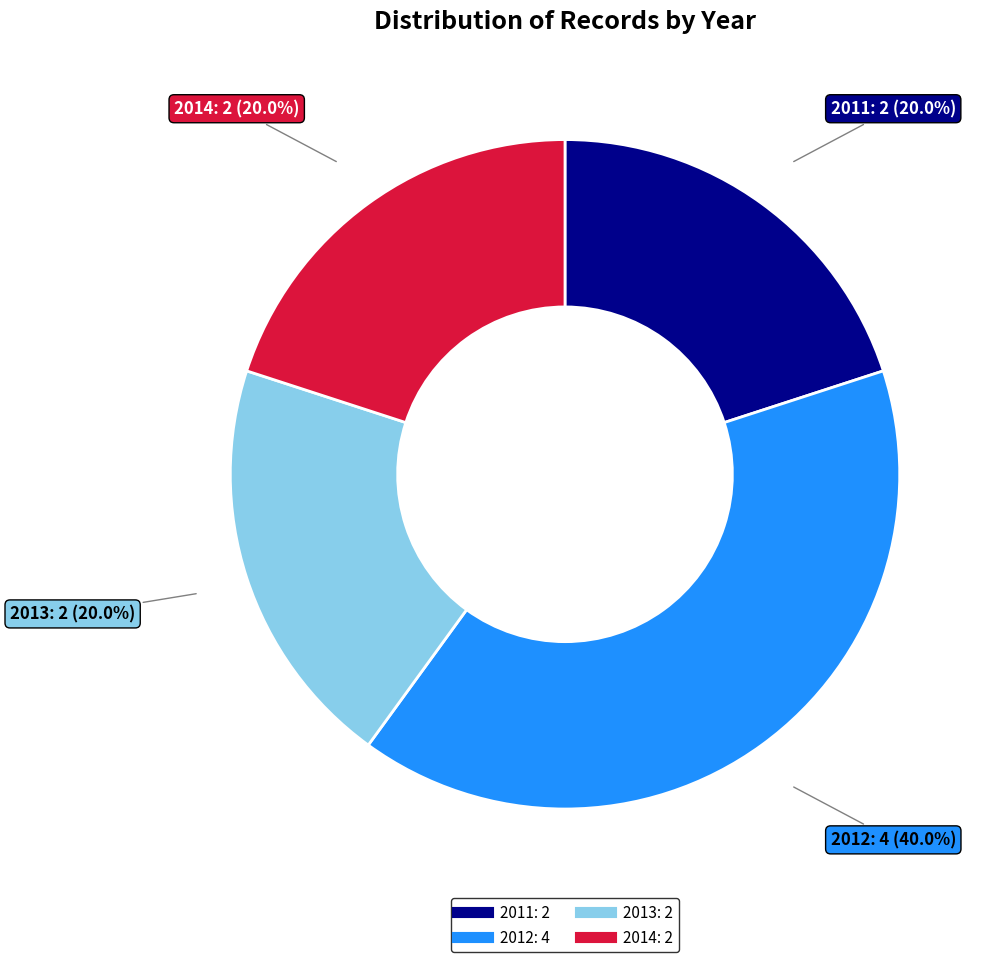

Does any single category account for the majority?

No